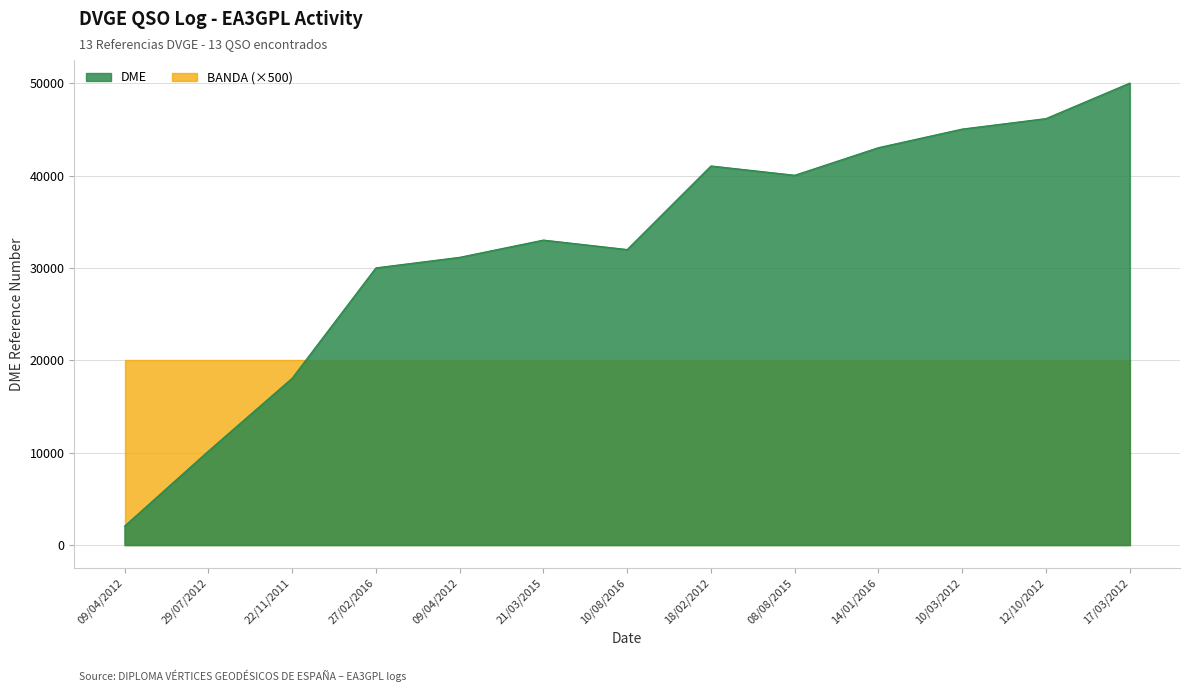

How many lines are shown in the chart?

1